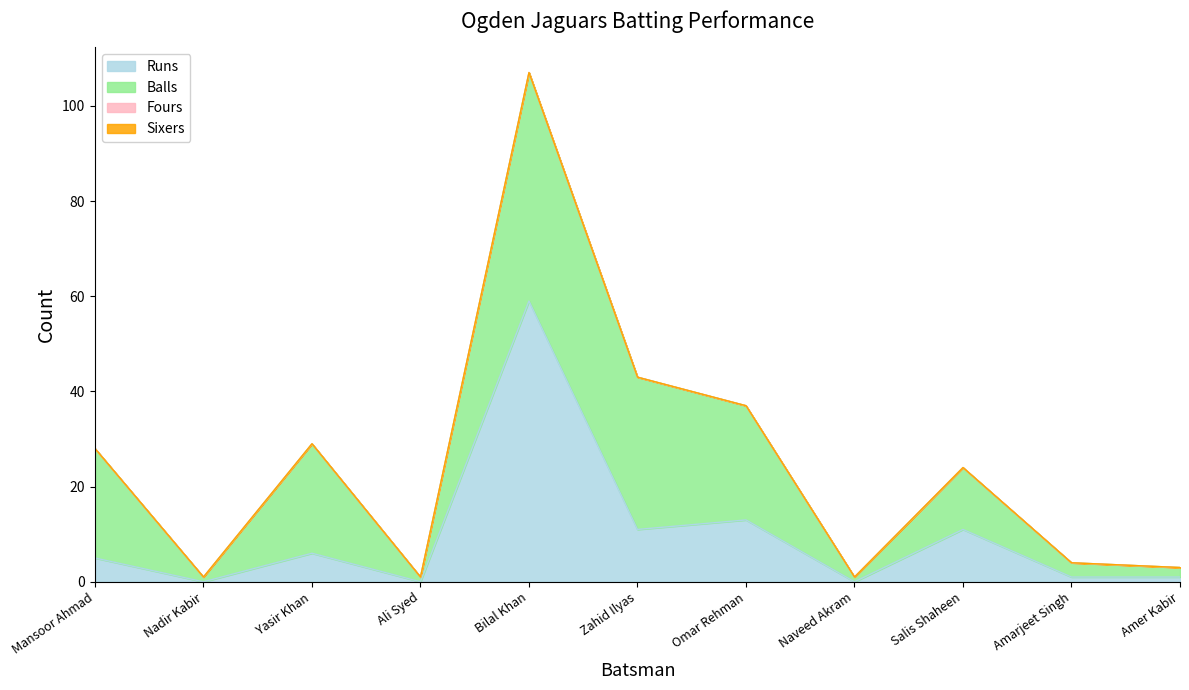

Which series changed the most between Nadir Kabir and Ali Syed?

Runs